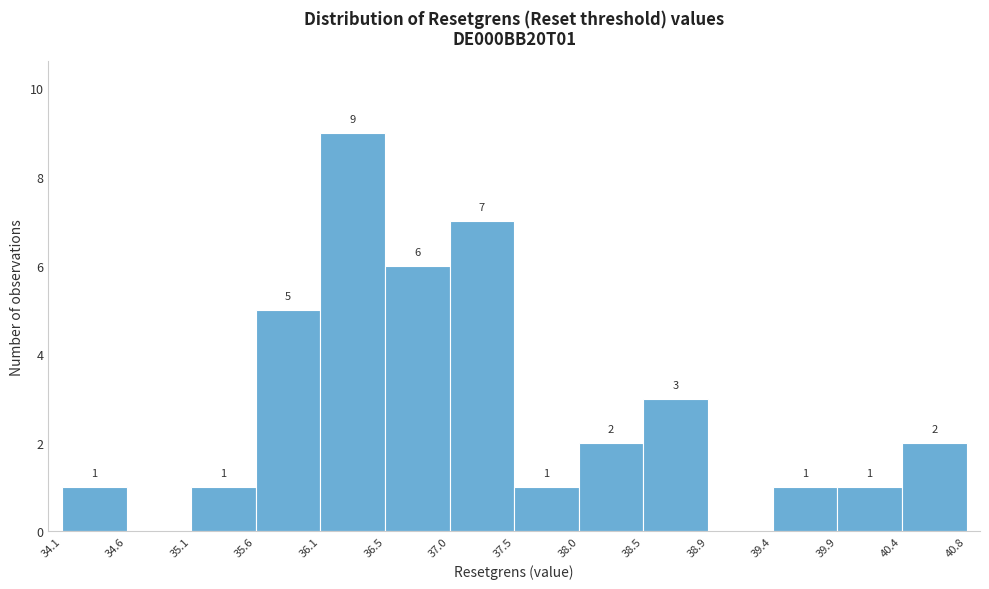

Which range on the x-axis has the tallest bar?

36.1 to 36.5